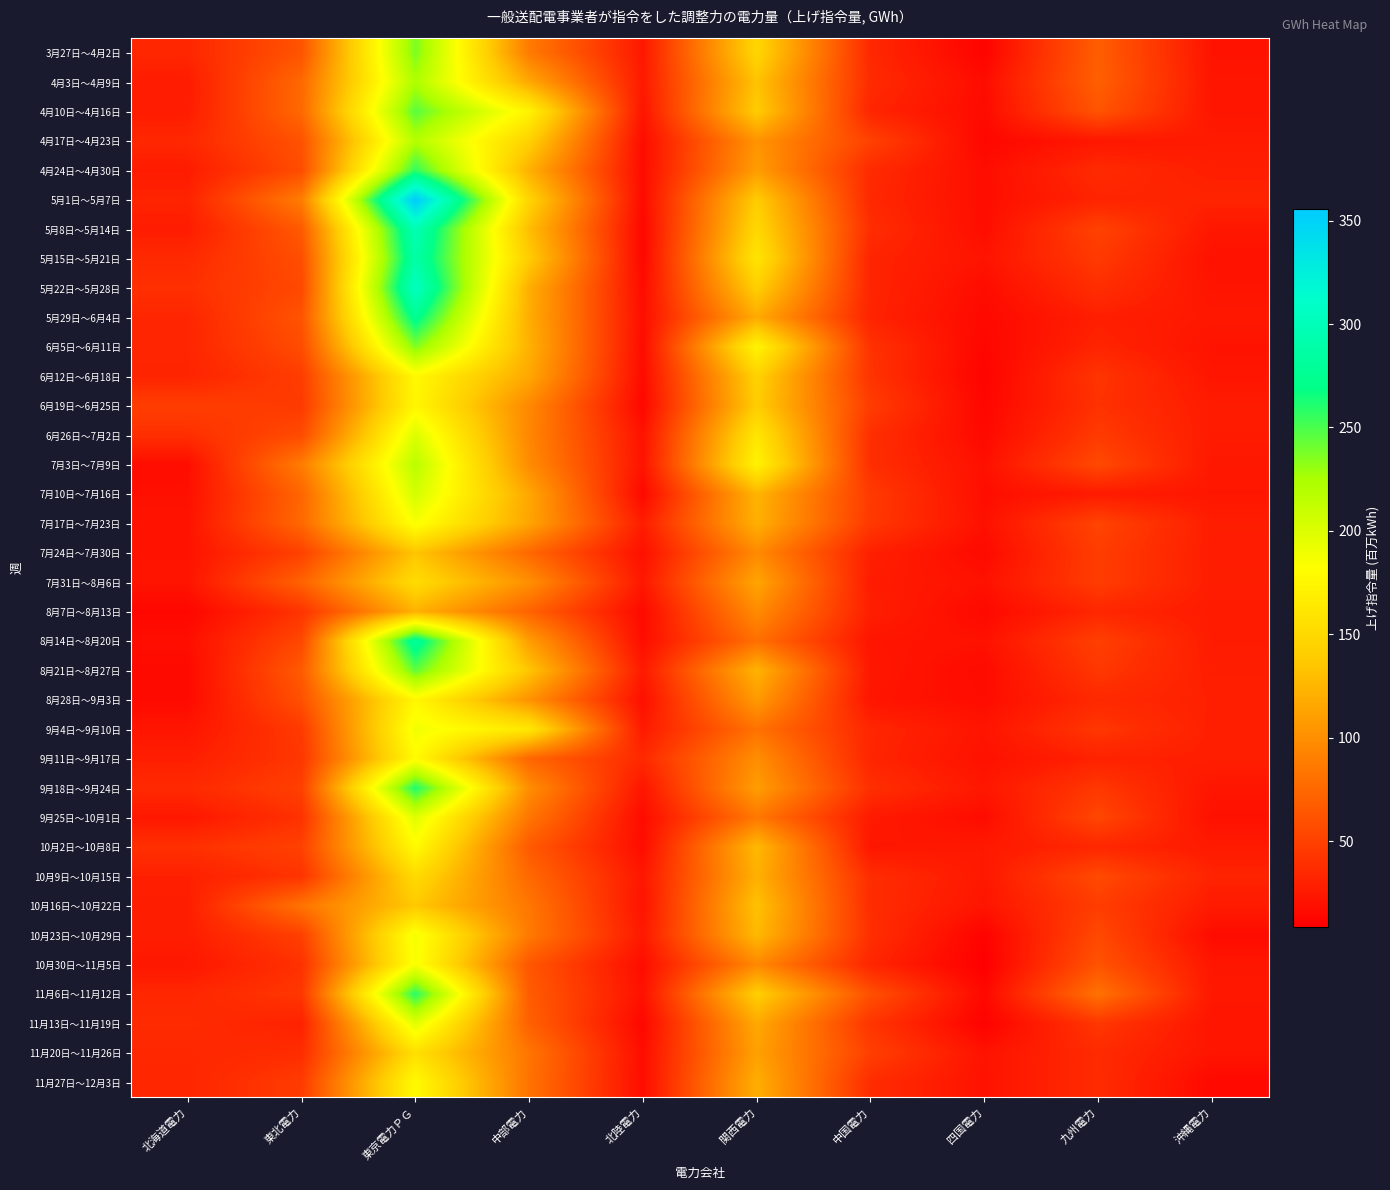

Which series changed the most between 東京電力ＰＧ and 中国電力?

5月1日～5月7日